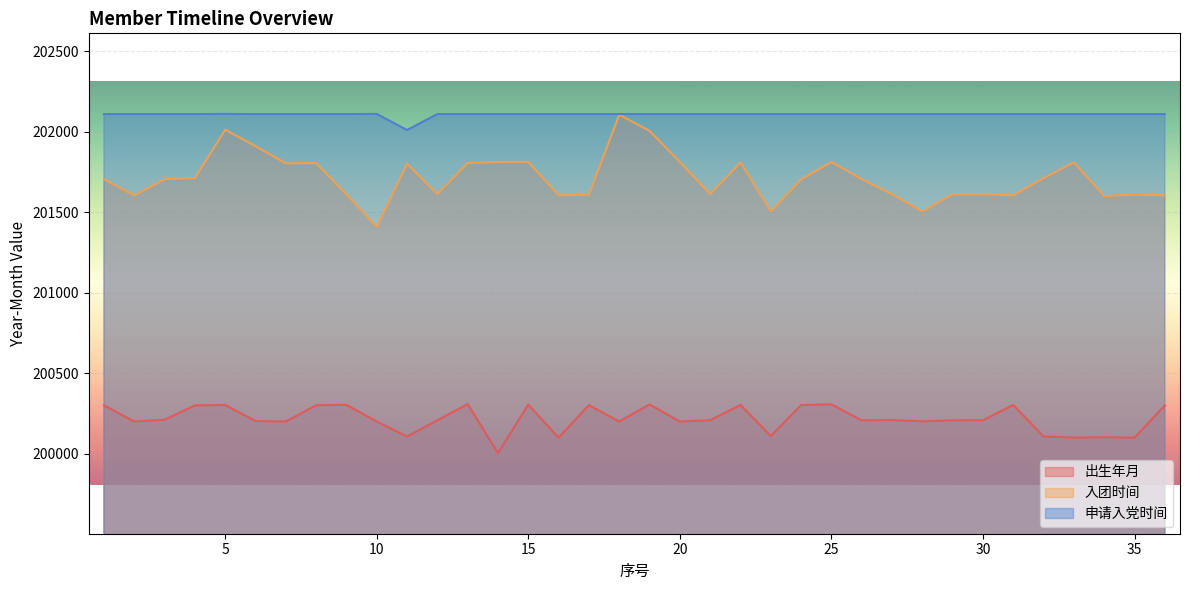

True or false: 入团时间 and 申请入党时间 cross at least once.

False